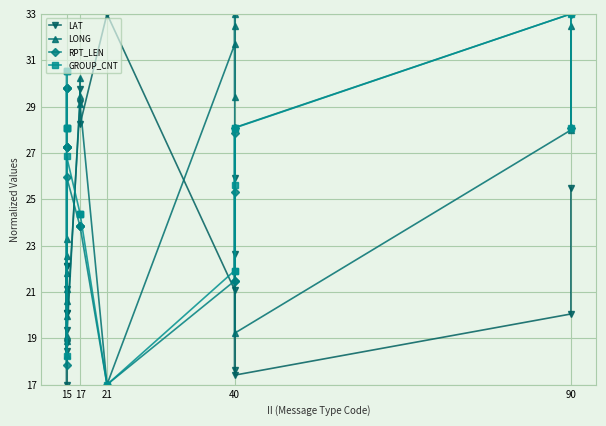

The value of RPT_LEN at 15 is 46.2. True or false?

False